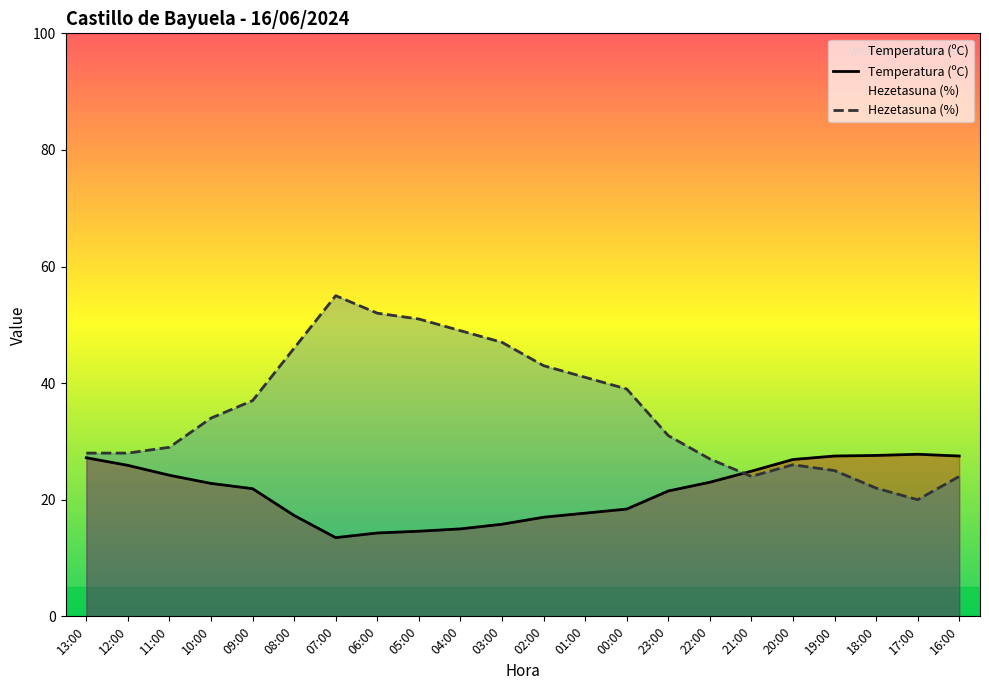

True or false: Temperatura (ºC) has a value of 39.8 at 13:00.

False